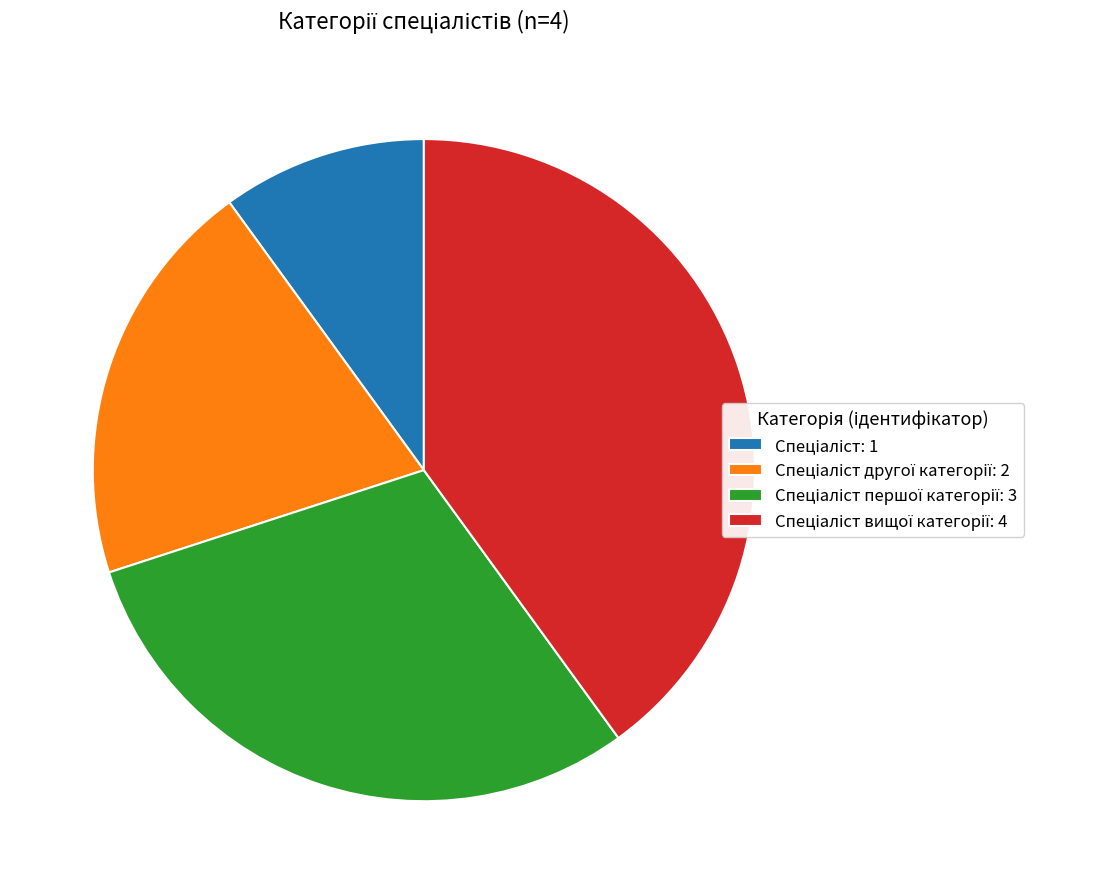

Does any single category account for the majority?

No